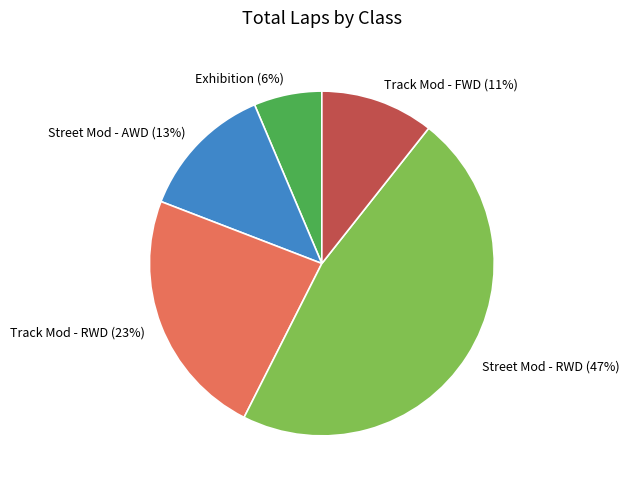

How many slices are in this pie chart?

5